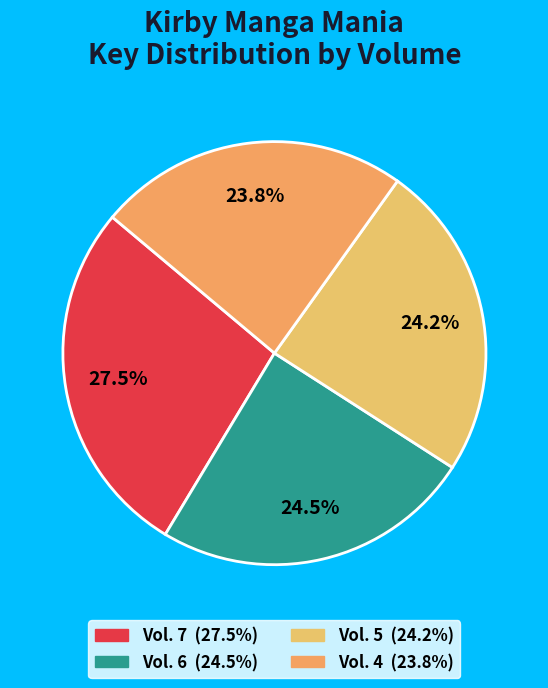

Which slice is the largest?

Vol. 7